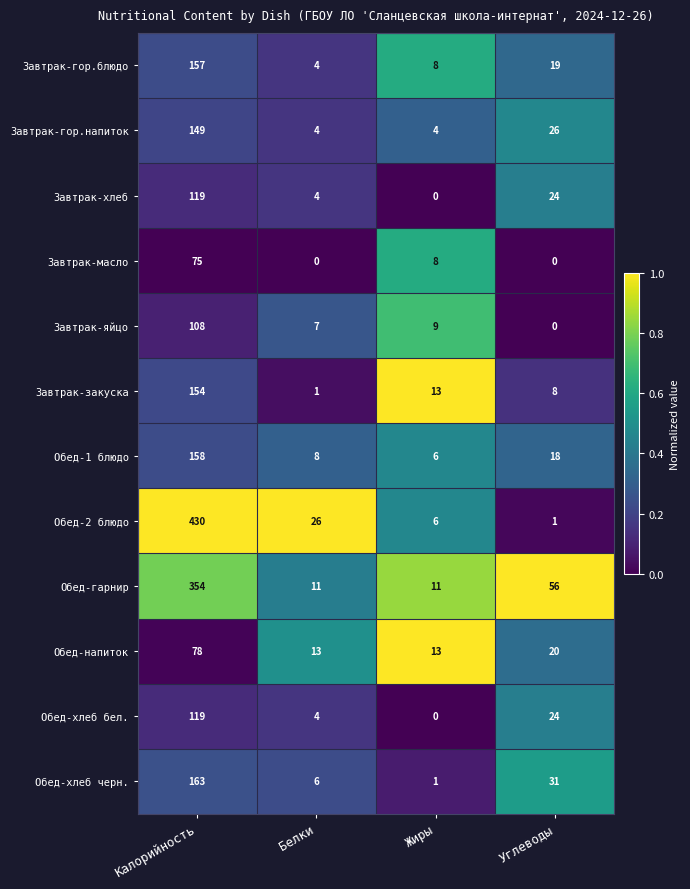

What is the difference between the maximum and second lowest values in the Обед-2 блюдо series?

424